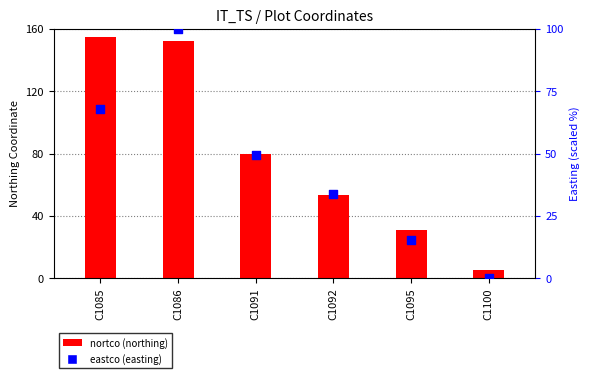

Which series contains the lowest Y value?

eastco